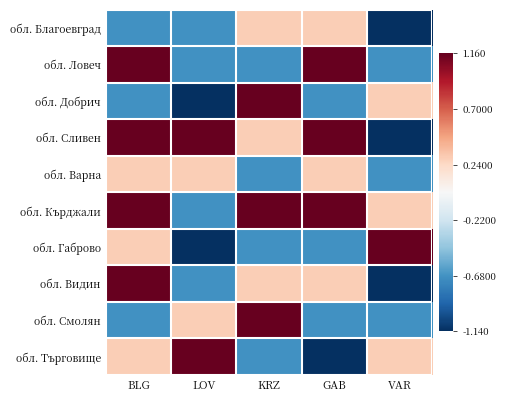

At how many categories does at least one series exceed 0?

5